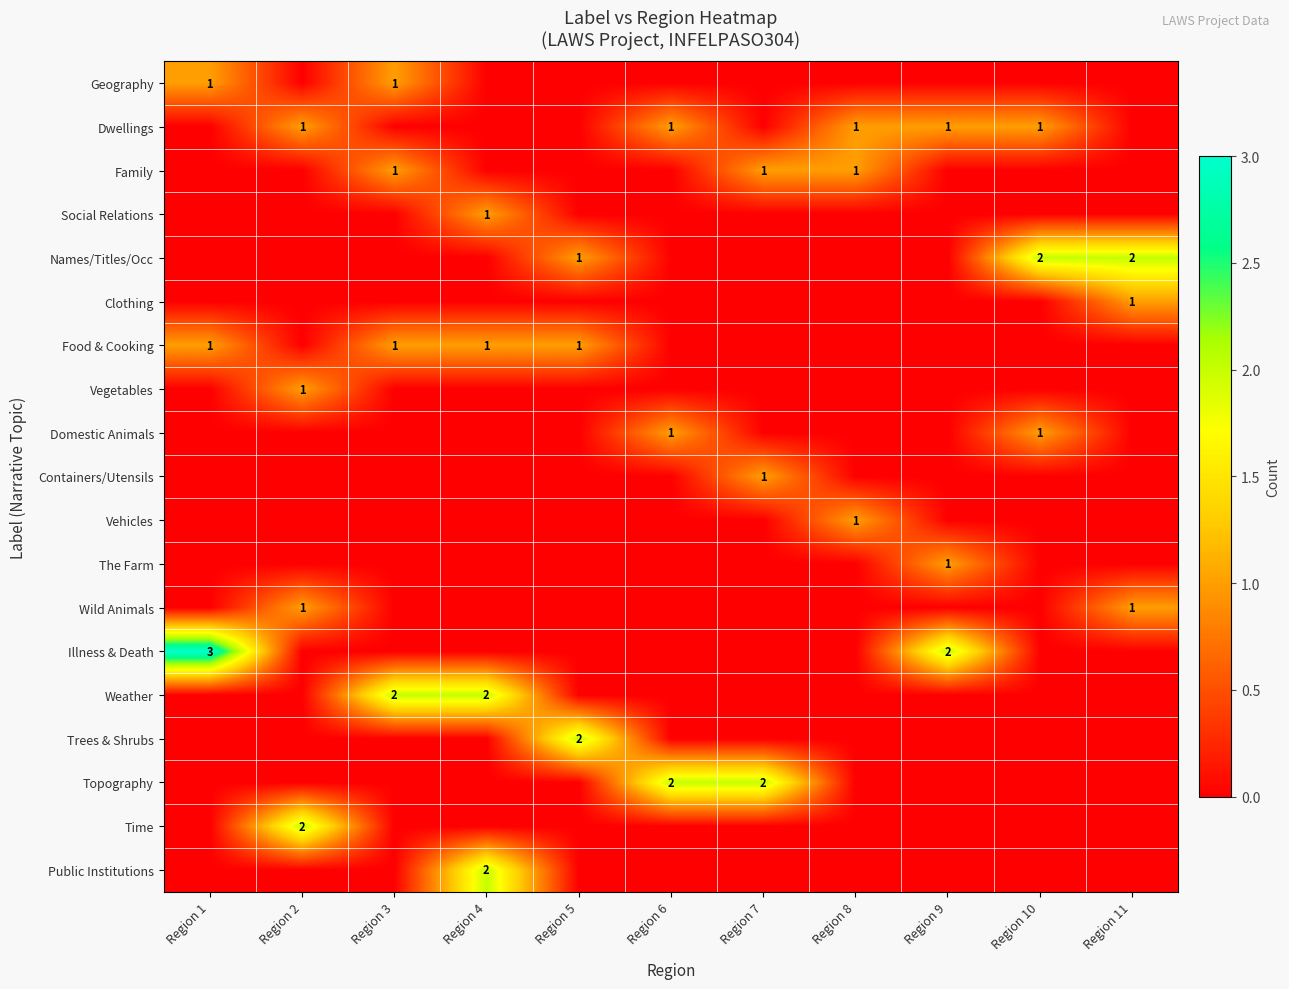

At which category does the chart reach its peak across all series?

Region 1